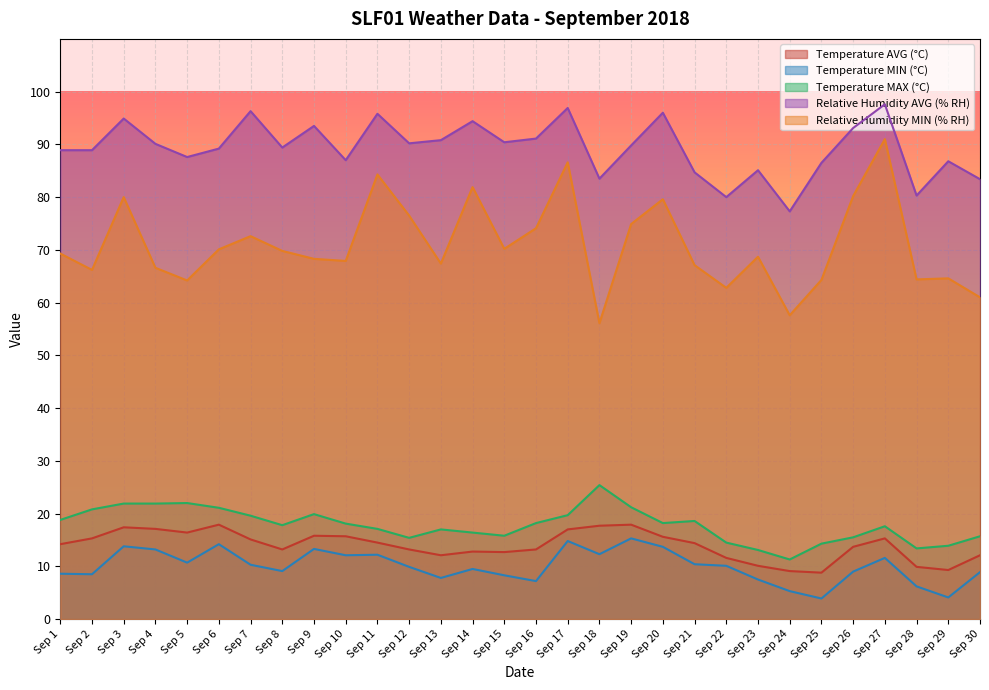

Between Sep 7 and Sep 24, which is larger?

Sep 7